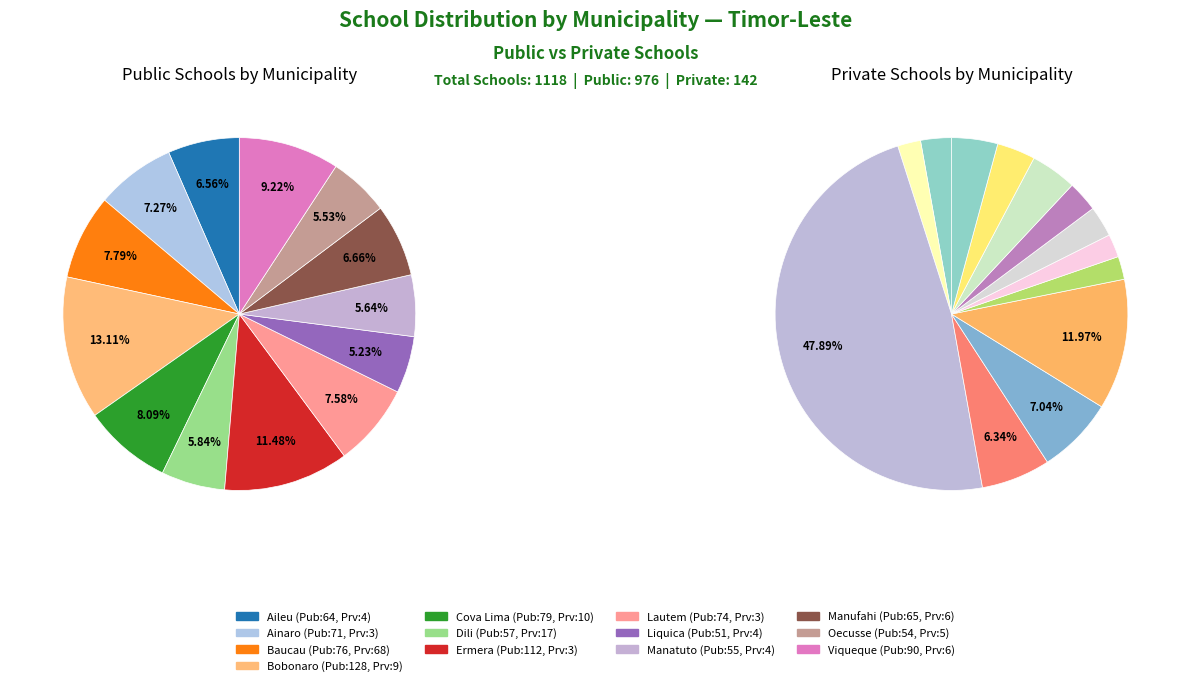

Is there a majority slice in this chart?

No